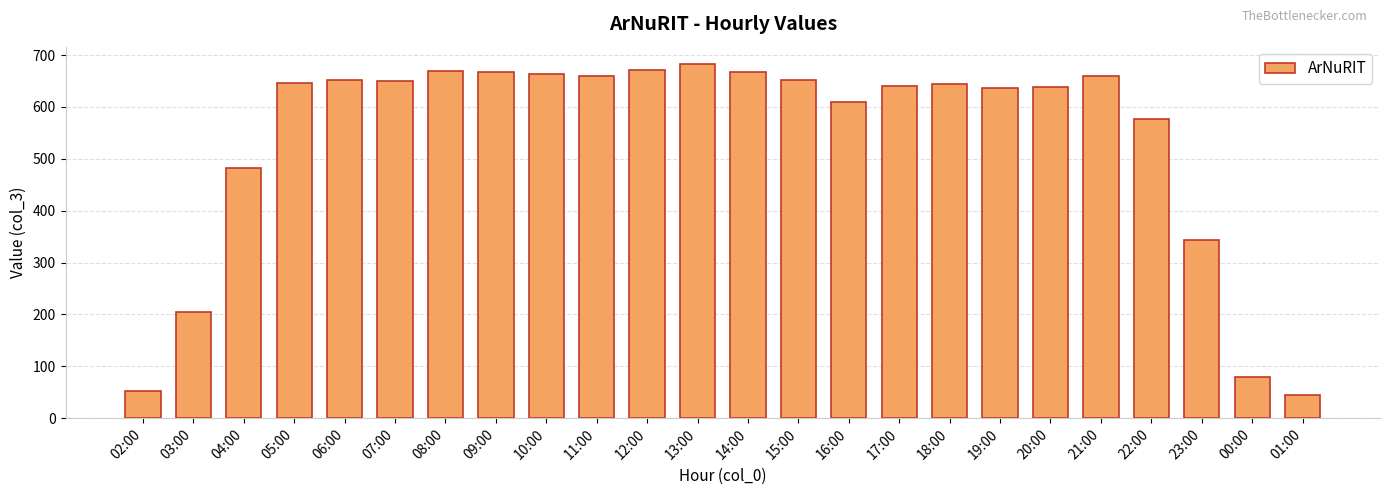

The value at 04:00 is 760. True or false?

False